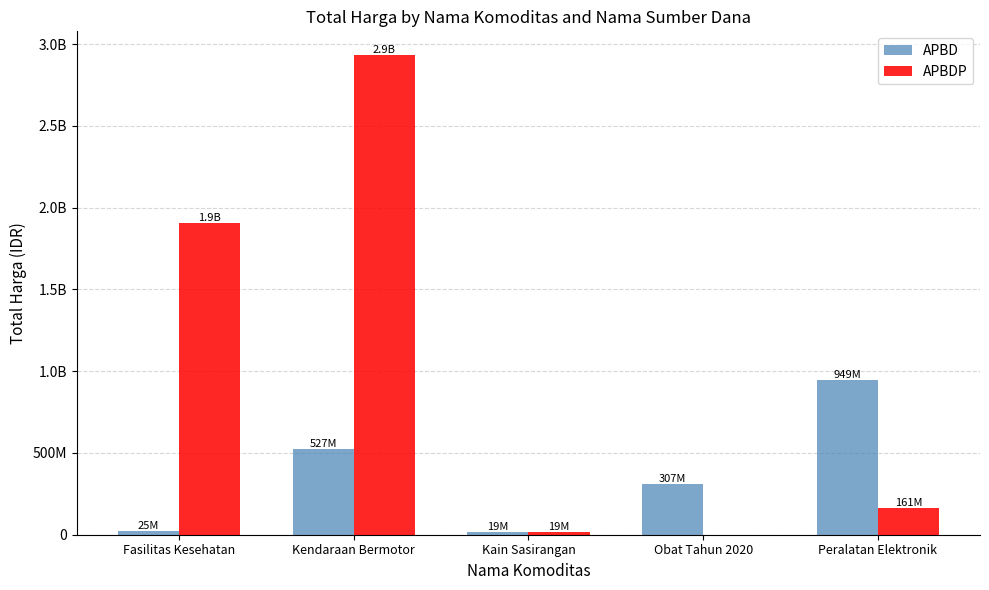

Which series changed the most between Kain Sasirangan and Peralatan Elektronik?

APBD